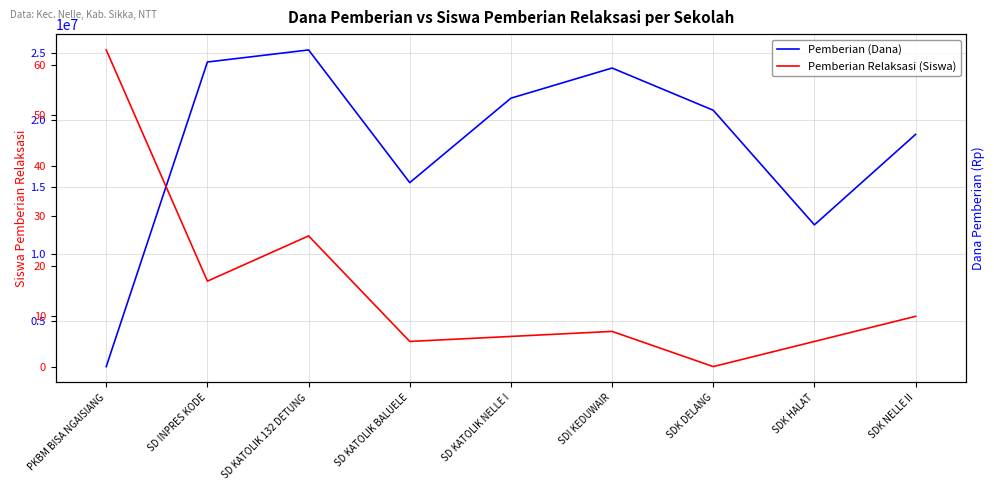

At SD KATOLIK BALUELE, list the series in order from largest to smallest.

Pemberian (Dana), Pemberian Relaksasi (Siswa)